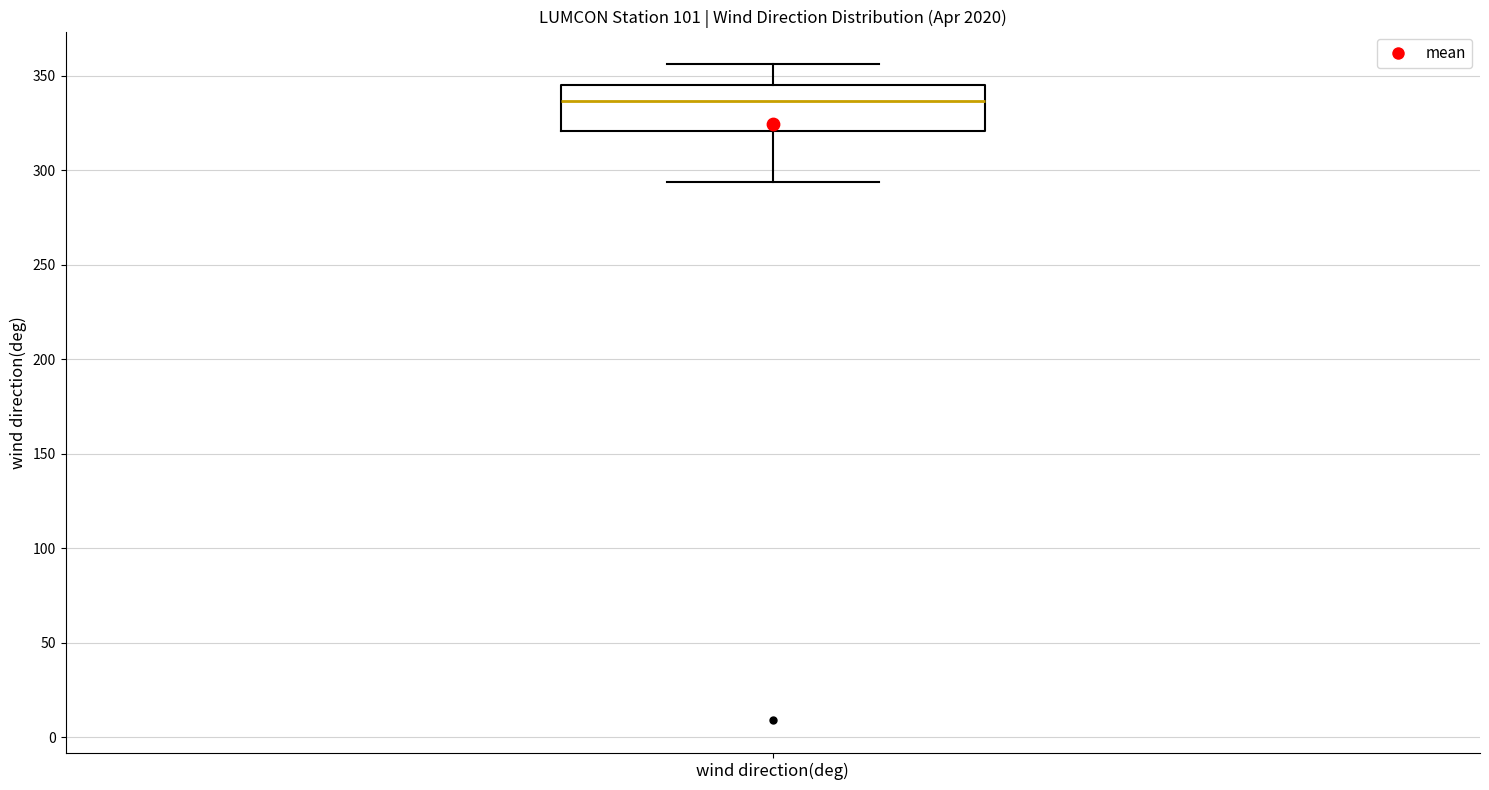

Where does the lower whisker of the box for wind direction(deg) end on the y-axis? The values are not printed on the chart, so give them approximately, as read against the axis.

295